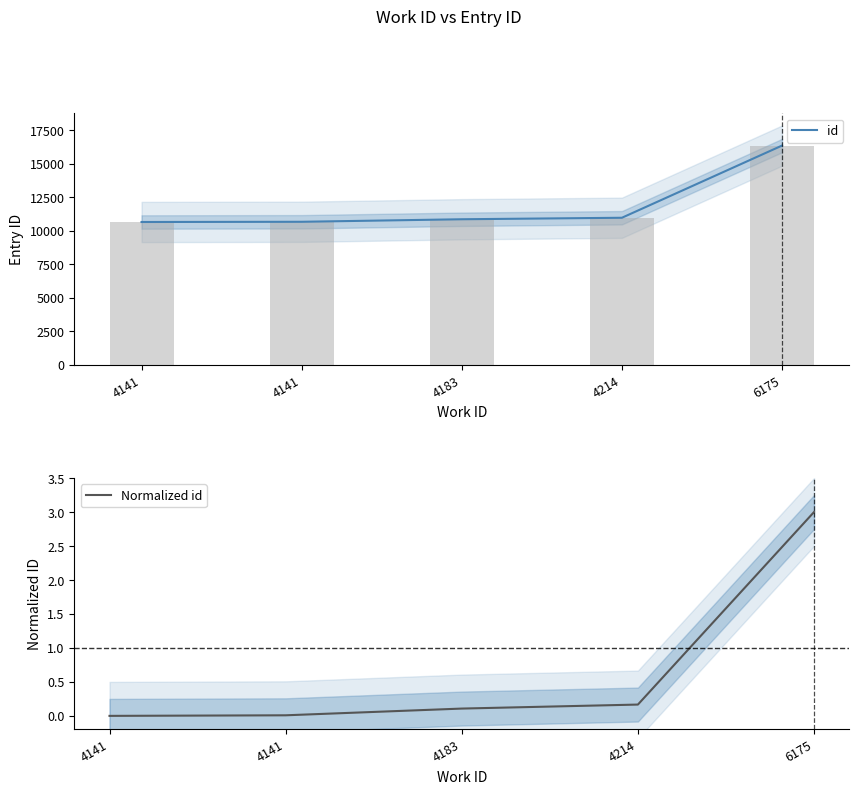

At which label does id reach its peak?

6175